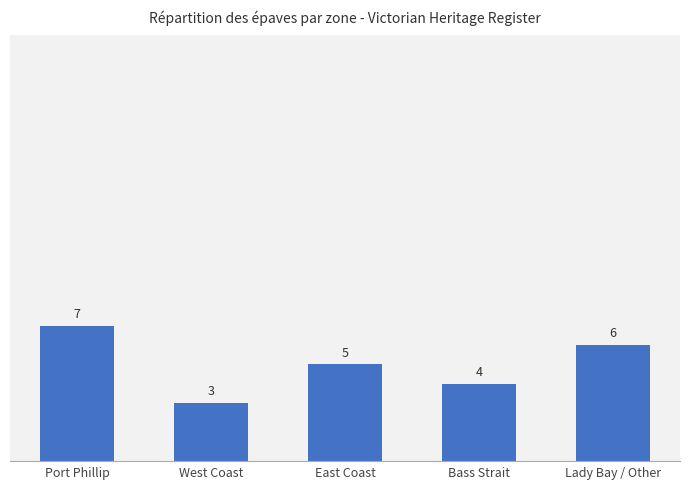

What is the difference between the values at Lady Bay / Other and Bass Strait?

2